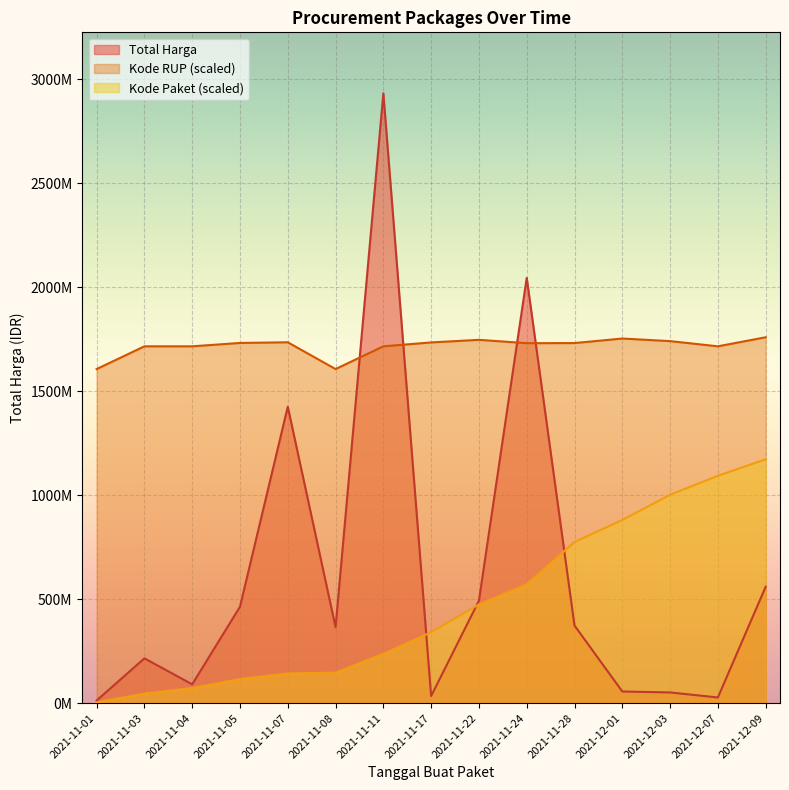

How many data points in Kode Paket are above 341312546?

8